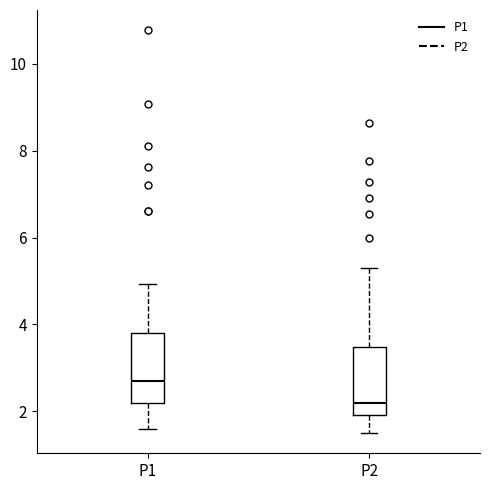

Where is the upper edge of the box for P2 on the y-axis? The values are not printed on the chart, so give them approximately, as read against the axis.

3.4